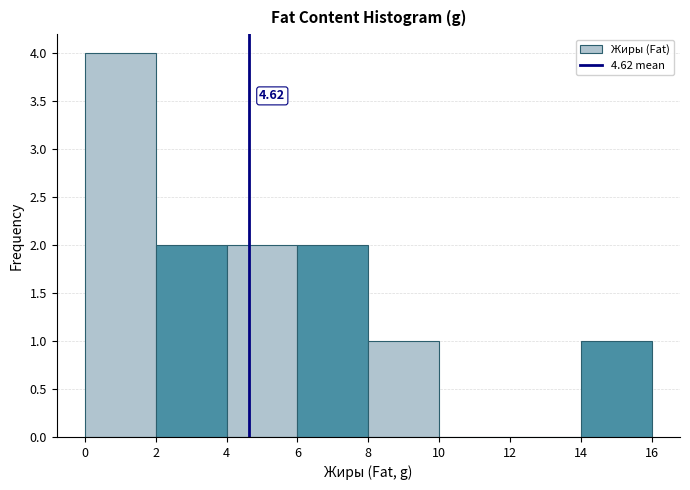

Over which range of the x-axis is the bar tallest?

0 to 2